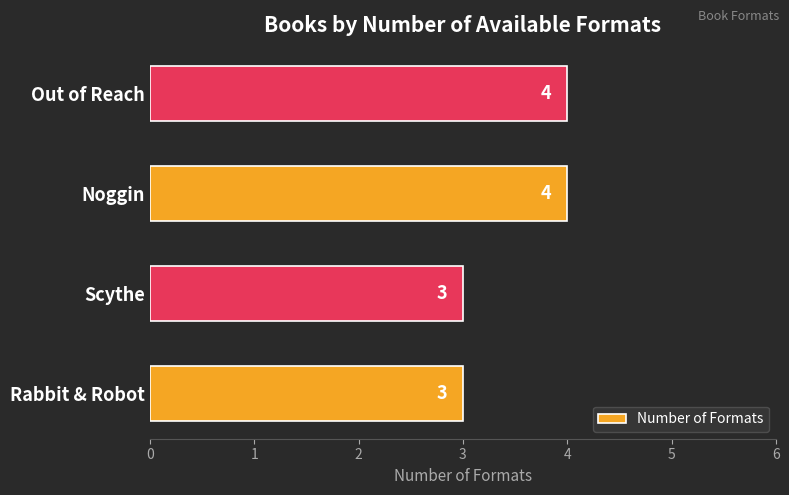

What is the approximate value at Scythe?

3